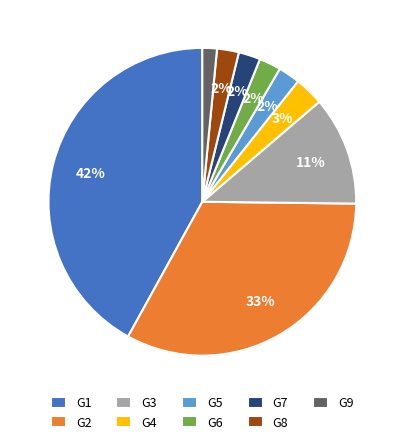

Count the number of slices in the pie.

9